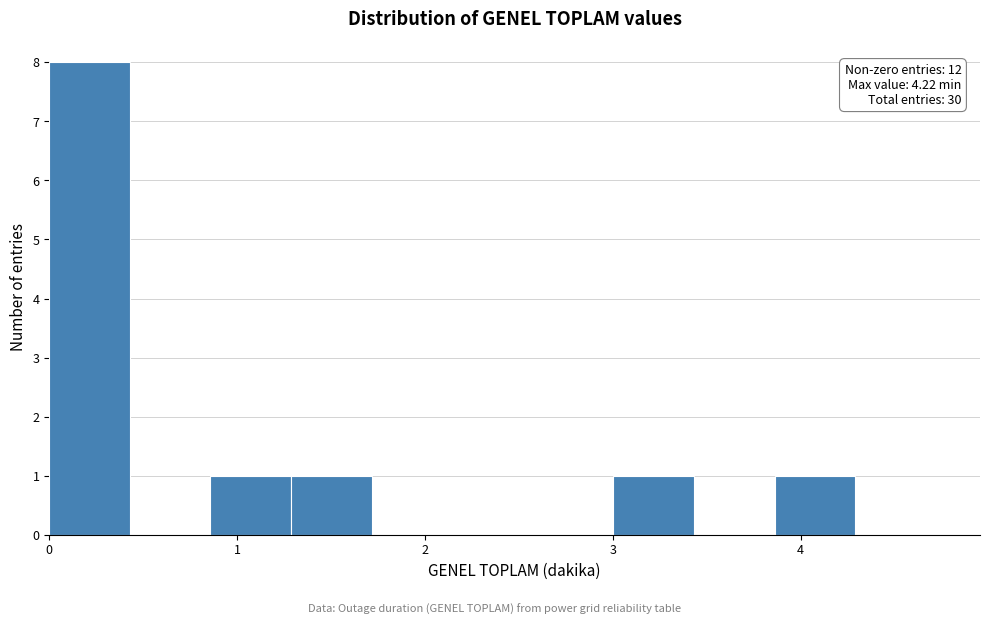

Which range on the x-axis has the tallest bar?

0.0 to 0.4